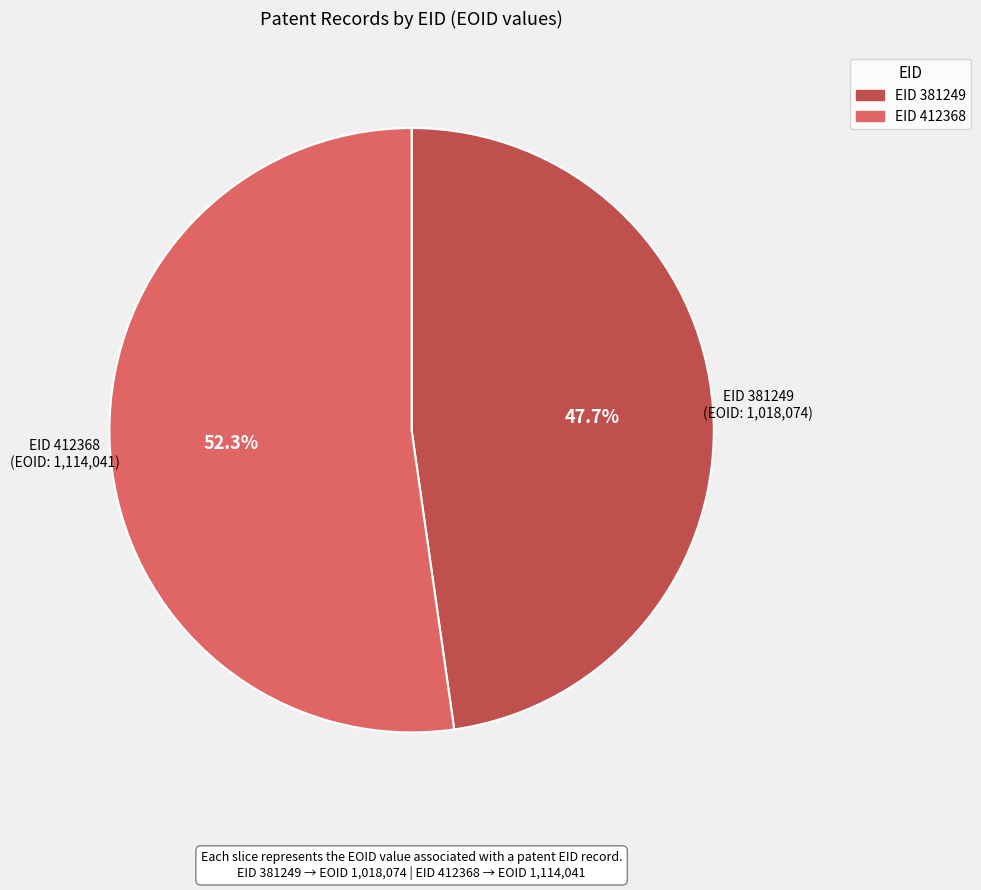

Is there a majority slice in this chart?

Yes